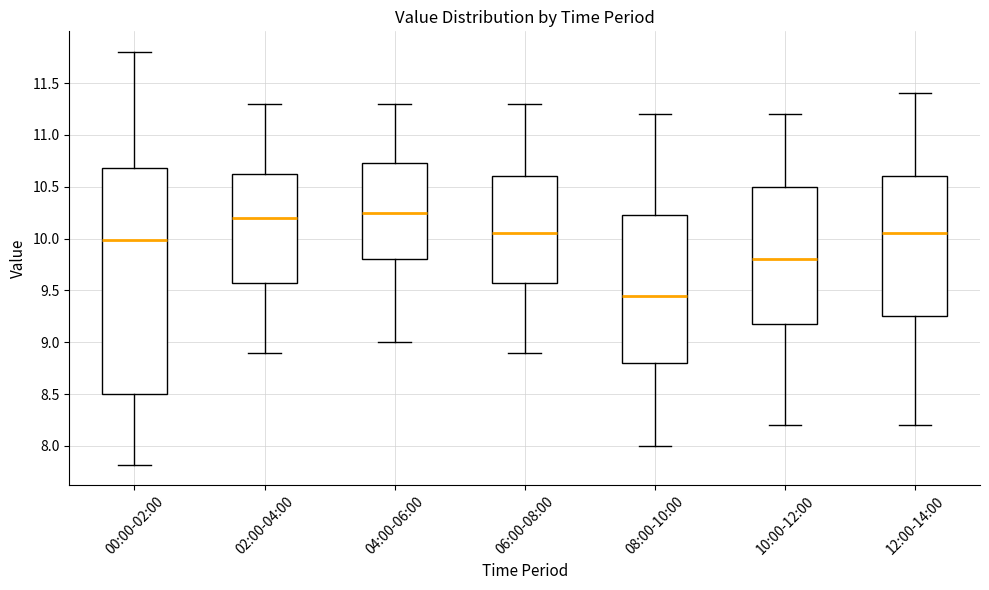

Reading left to right, transcribe this box plot: for each box, give where its median line is, the range the box spans, and where its two whiskers end, as read against the y-axis. The values are not printed on the chart, so give them approximately, as read against the axis.

00:00-02:00: median 10.00, box 8.50 to 10.70, whiskers 7.80 to 11.80
02:00-04:00: median 10.20, box 9.60 to 10.65, whiskers 8.90 to 11.30
04:00-06:00: median 10.25, box 9.80 to 10.75, whiskers 9.00 to 11.30
06:00-08:00: median 10.05, box 9.60 to 10.60, whiskers 8.90 to 11.30
08:00-10:00: median 9.45, box 8.80 to 10.25, whiskers 8.00 to 11.20
10:00-12:00: median 9.80, box 9.20 to 10.50, whiskers 8.20 to 11.20
12:00-14:00: median 10.05, box 9.25 to 10.60, whiskers 8.20 to 11.40